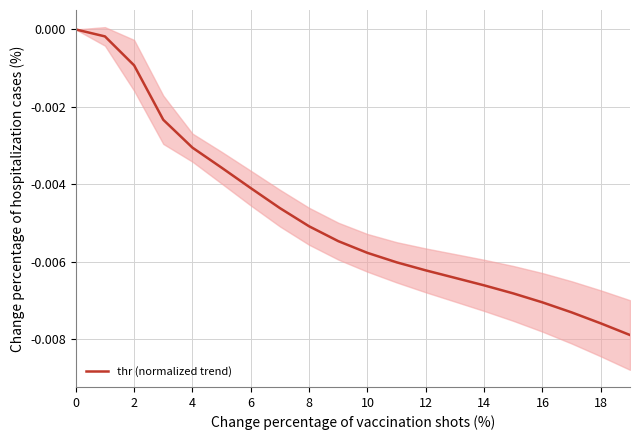

What is the sum of all values?

-0.1